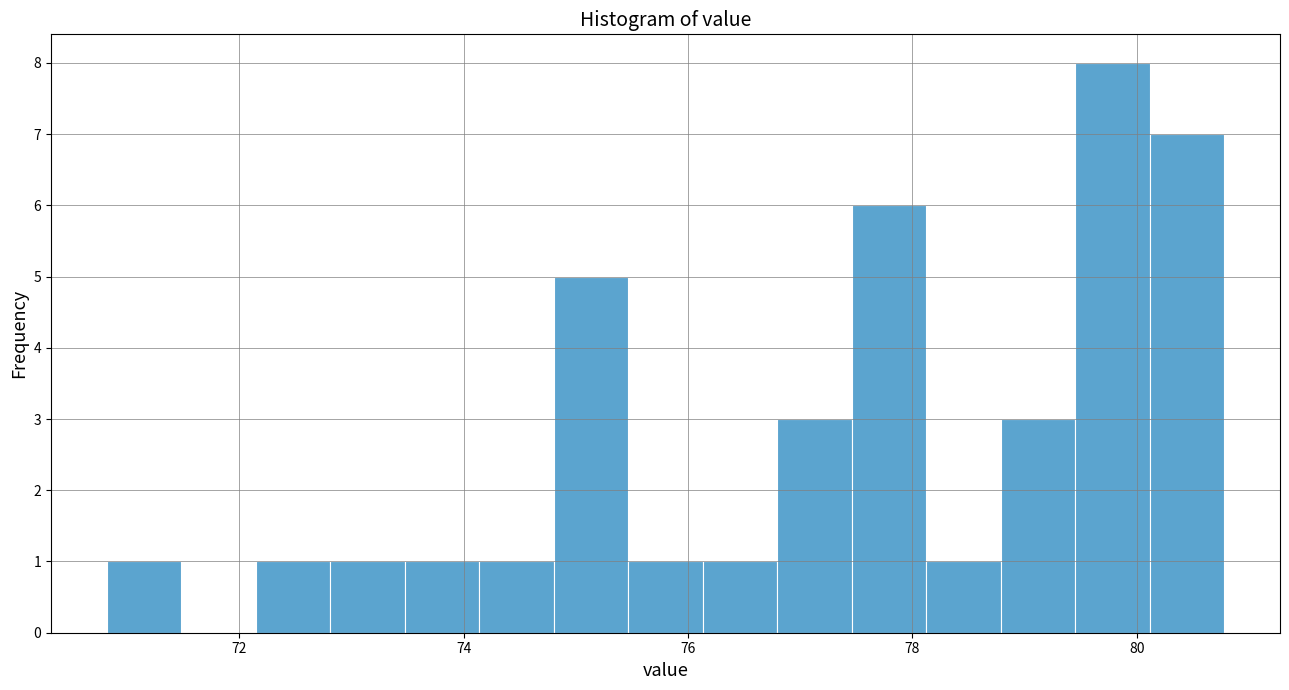

Read against the x-axis, roughly where is the centre of the tallest bar?

79.8